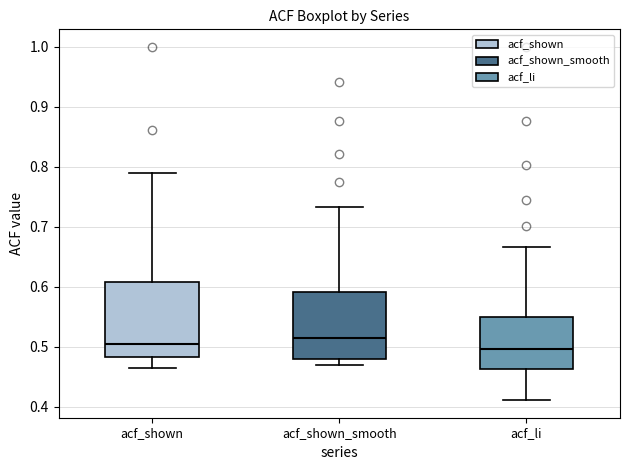

Reading left to right, transcribe this box plot: for each box, give where its median line is, the range the box spans, and where its two whiskers end, as read against the y-axis. The values are not printed on the chart, so give them approximately, as read against the axis.

acf_shown: median 0.51, box 0.48 to 0.61, whiskers 0.47 to 0.79
acf_shown_smooth: median 0.51, box 0.48 to 0.59, whiskers 0.47 to 0.73
acf_li: median 0.50, box 0.46 to 0.55, whiskers 0.41 to 0.67